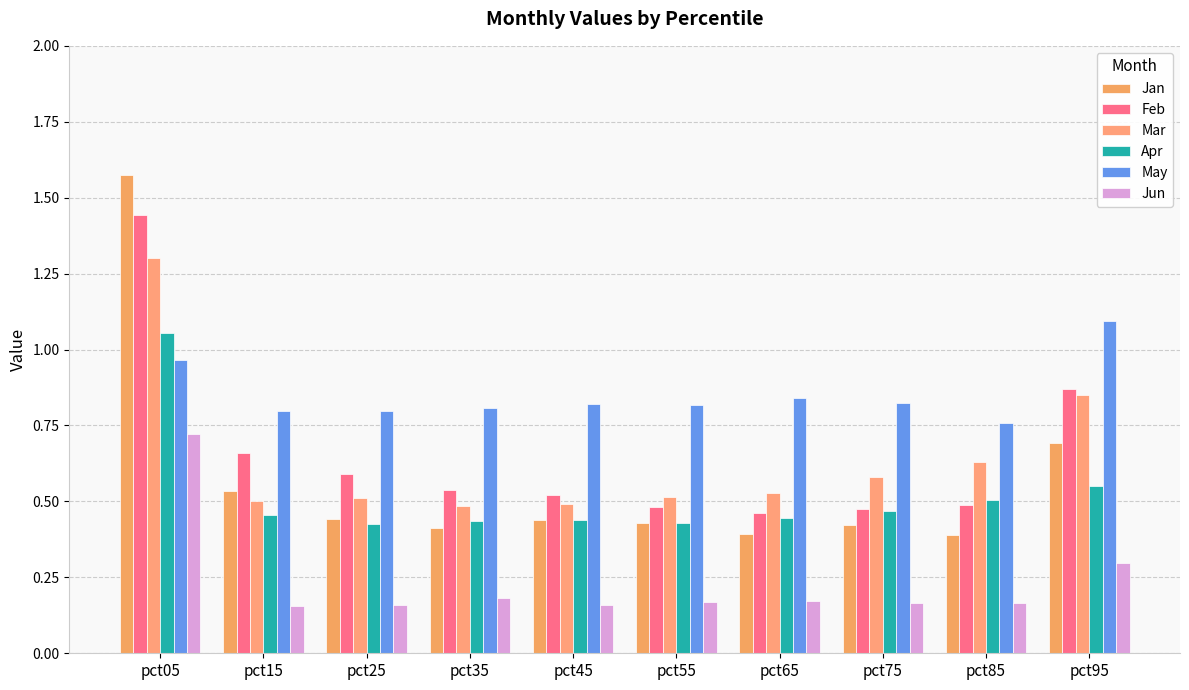

At how many categories does at least one series exceed 1?

2